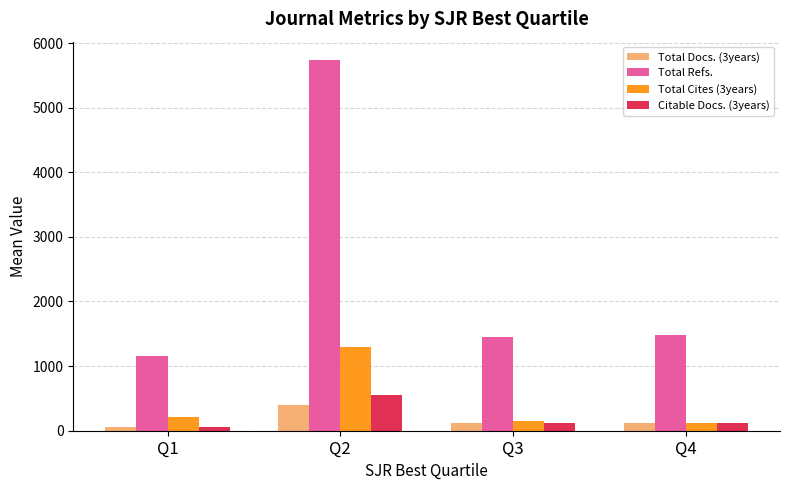

The Citable Docs. (3years) series shows 124.7 at Q4. True or false?

True